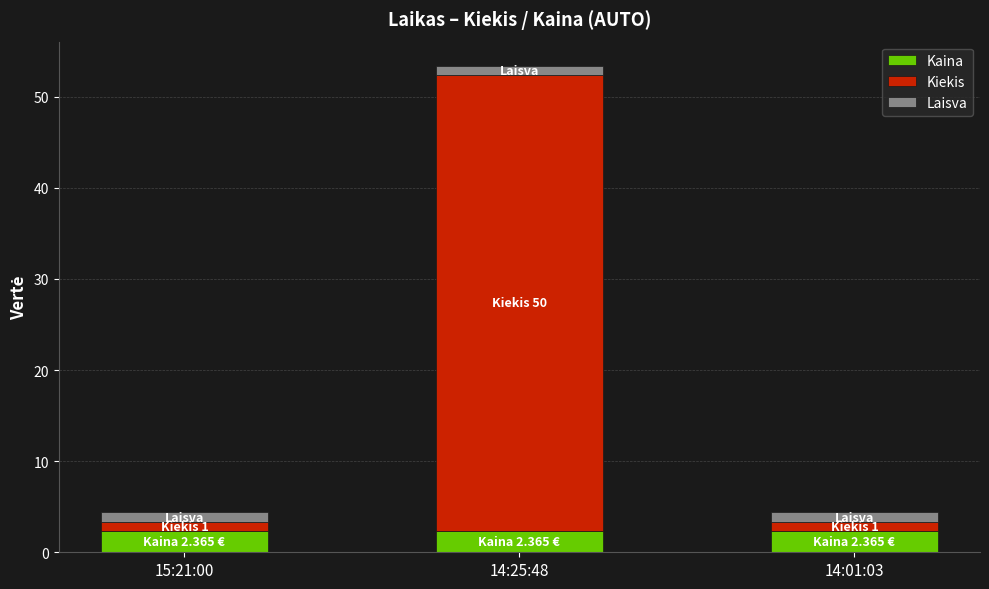

At which category is the sum across all series the highest?

14:25:48